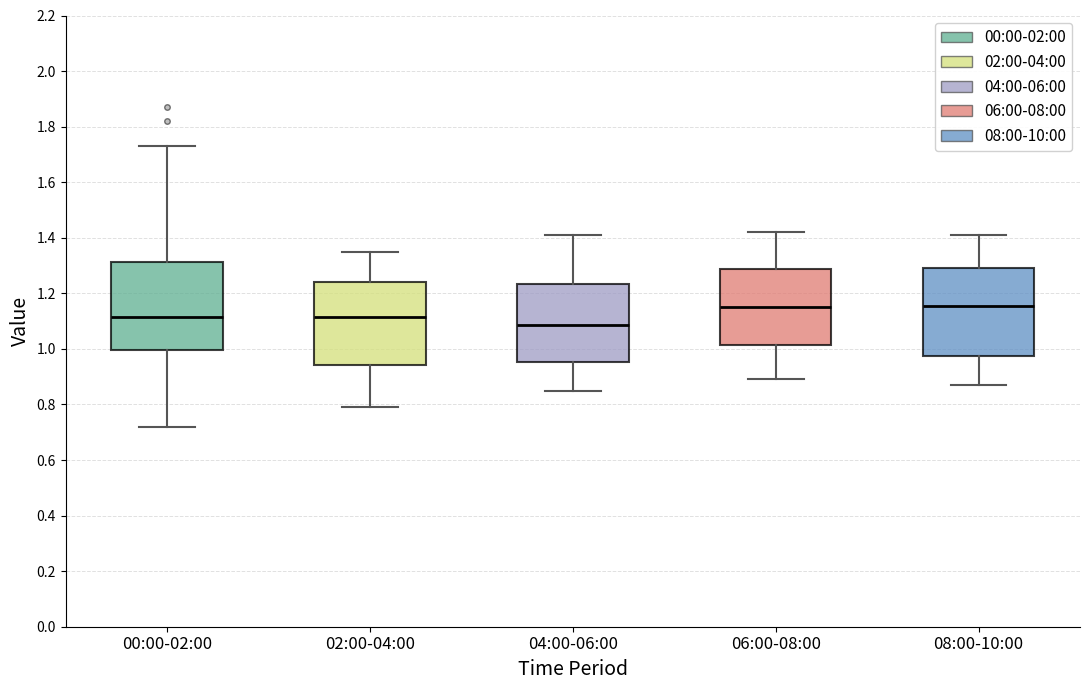

Reading left to right, read every box against the y-axis: the position of its median line, the range the box covers, and the ends of its whiskers. The values are not printed on the chart, so give them approximately, as read against the axis.

00:00-02:00: median 1.12, box 1.00 to 1.32, whiskers 0.72 to 1.74
02:00-04:00: median 1.12, box 0.94 to 1.24, whiskers 0.80 to 1.36
04:00-06:00: median 1.08, box 0.96 to 1.24, whiskers 0.86 to 1.42
06:00-08:00: median 1.16, box 1.02 to 1.28, whiskers 0.90 to 1.42
08:00-10:00: median 1.16, box 0.98 to 1.30, whiskers 0.88 to 1.42